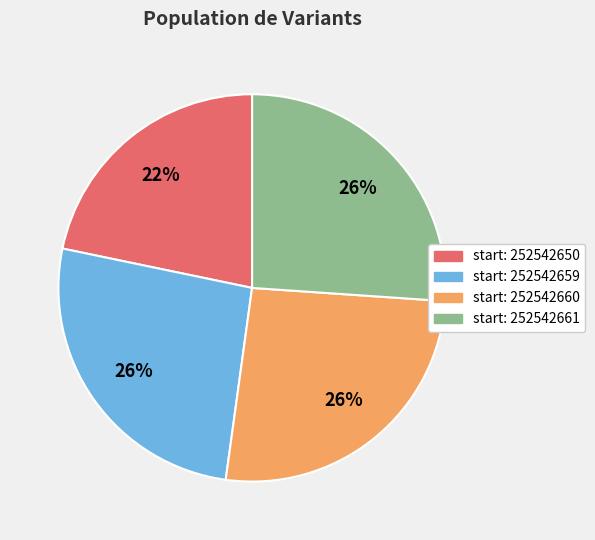

Is there any slice that represents more than half of the pie?

No